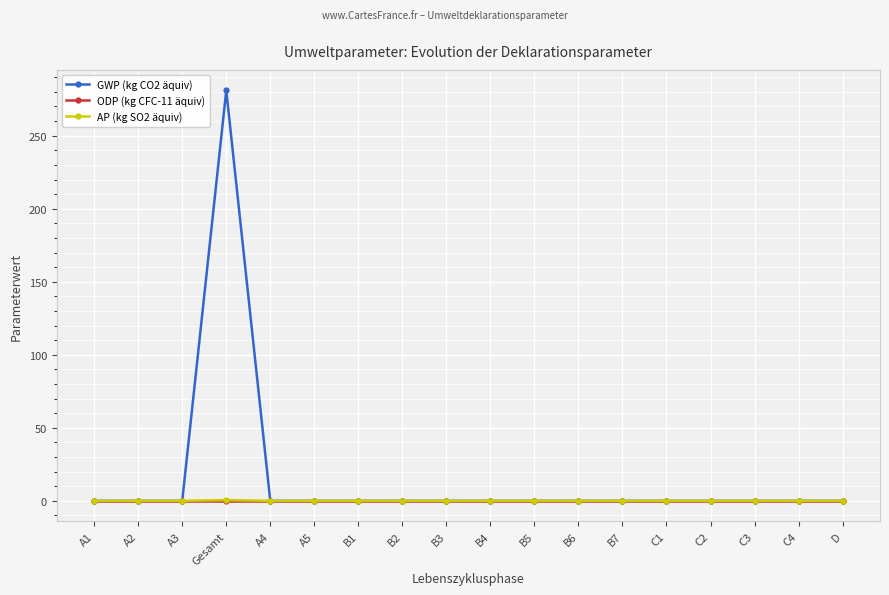

Which series has the largest total across all categories?

GWP (kg CO2 äquiv)